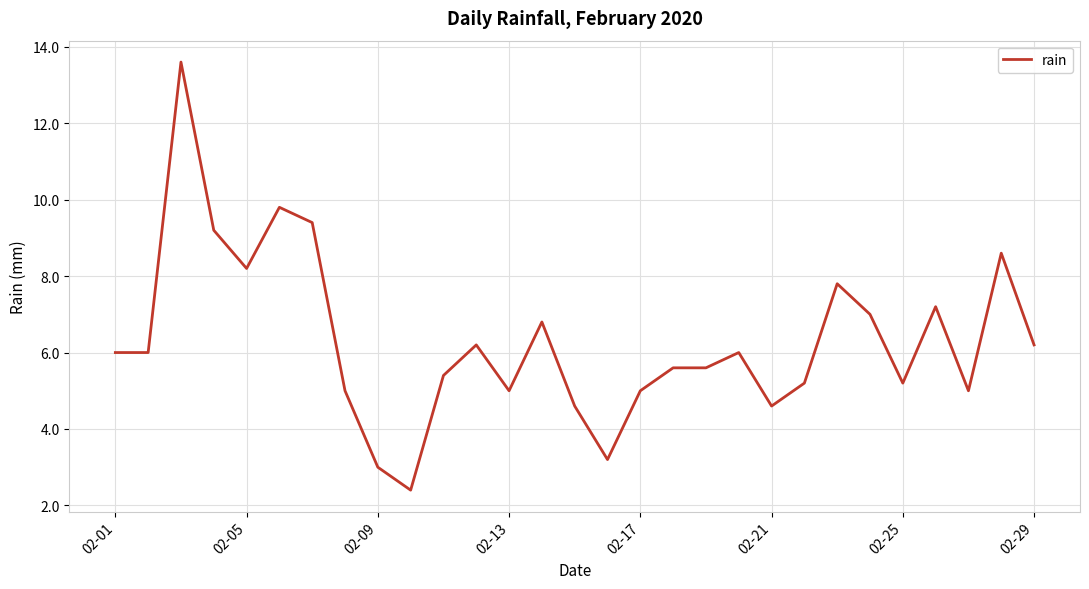

What is the difference between the maximum and minimum values?

11.2